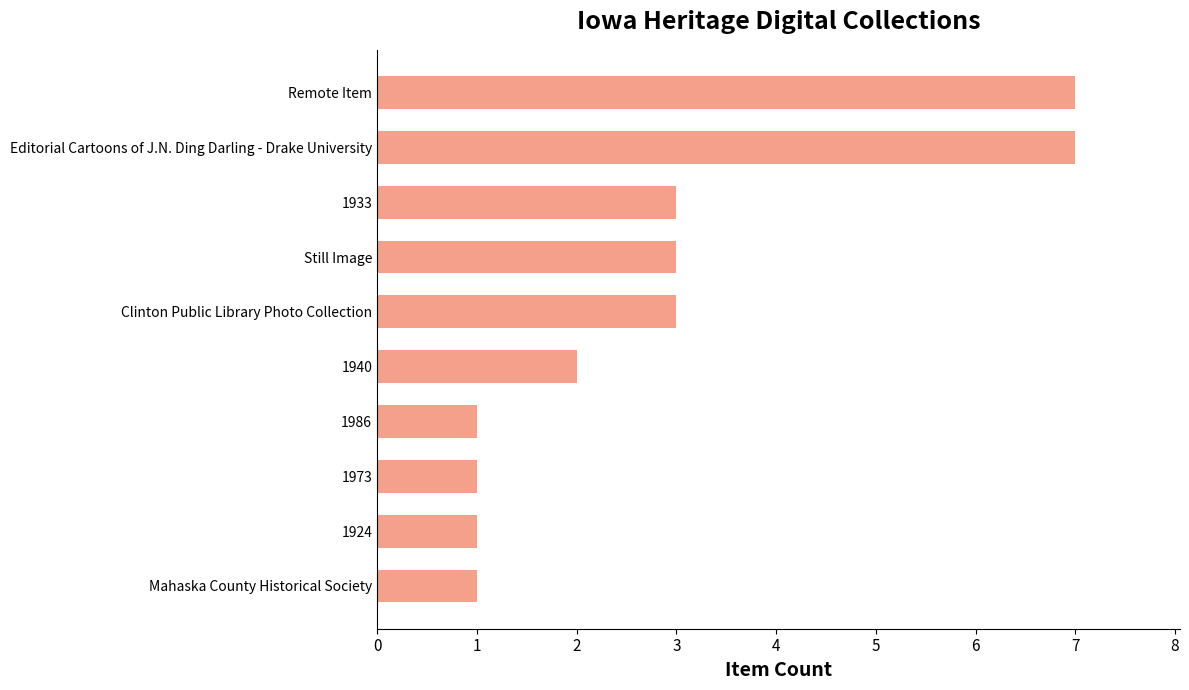

The value at 1940 is 3. True or false?

False